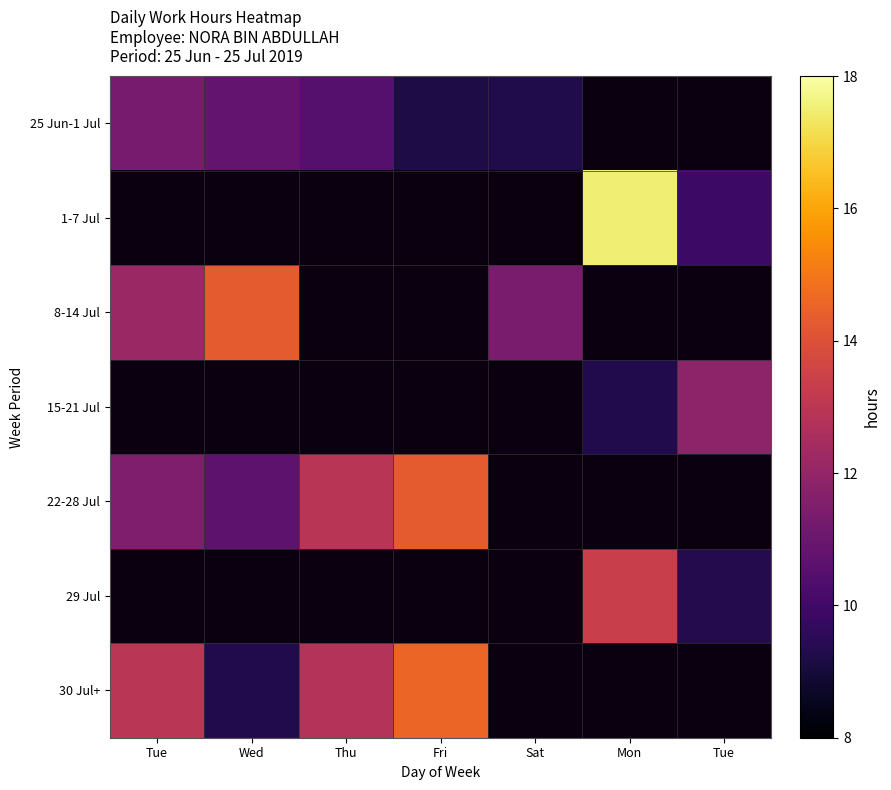

At which category is the sum across all series the highest?

Tue